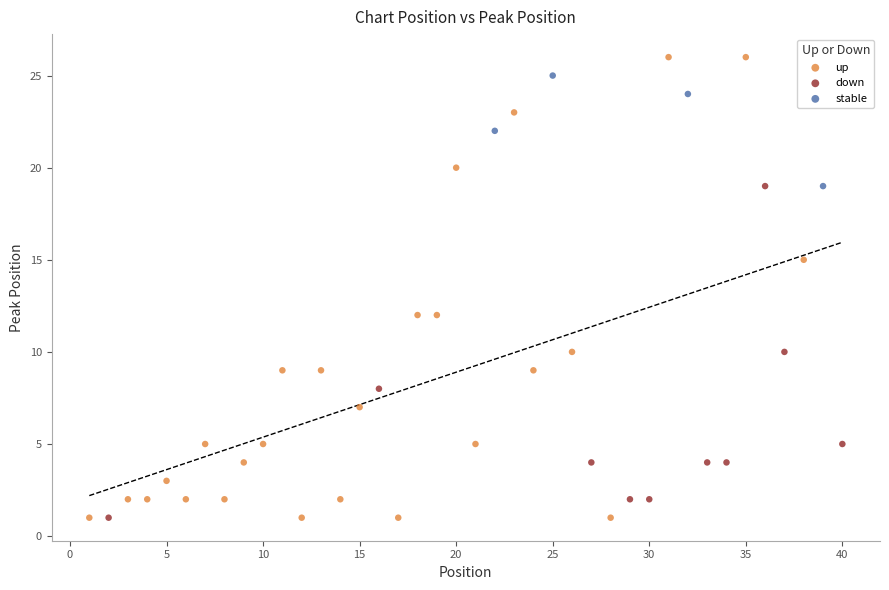

Which series has the widest spread of Y values?

up